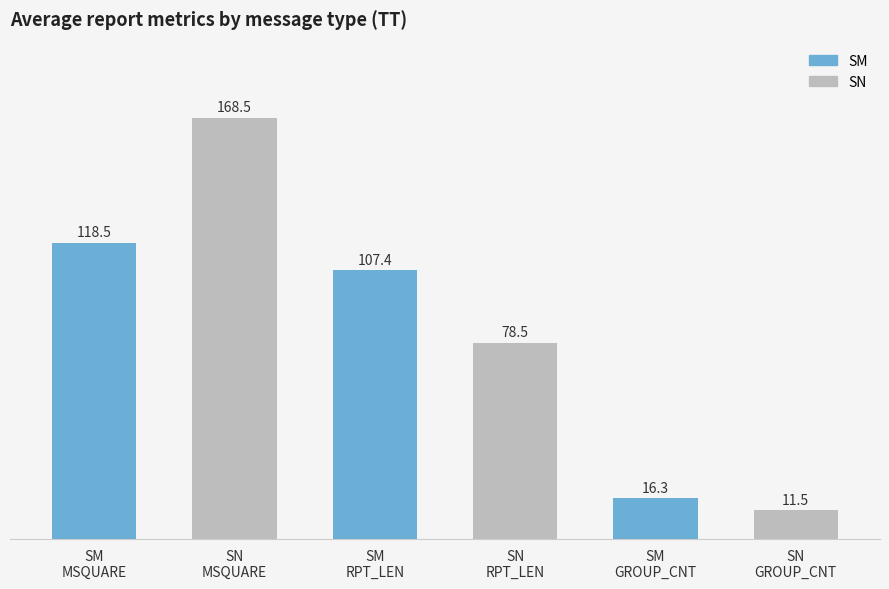

Reading left to right, what are all the values shown in this chart?

SM
MSQUARE=118.5	SN
MSQUARE=168.5	SM
RPT_LEN=107.4	SN
RPT_LEN=78.5	SM
GROUP_CNT=16.3	SN
GROUP_CNT=11.5